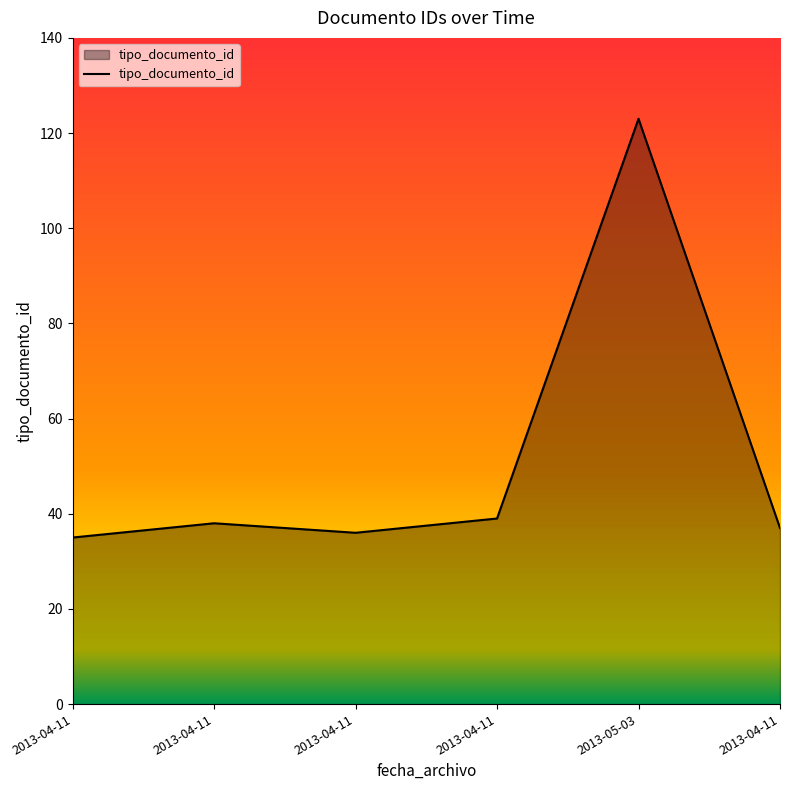

Count the number of categories in the chart.

6